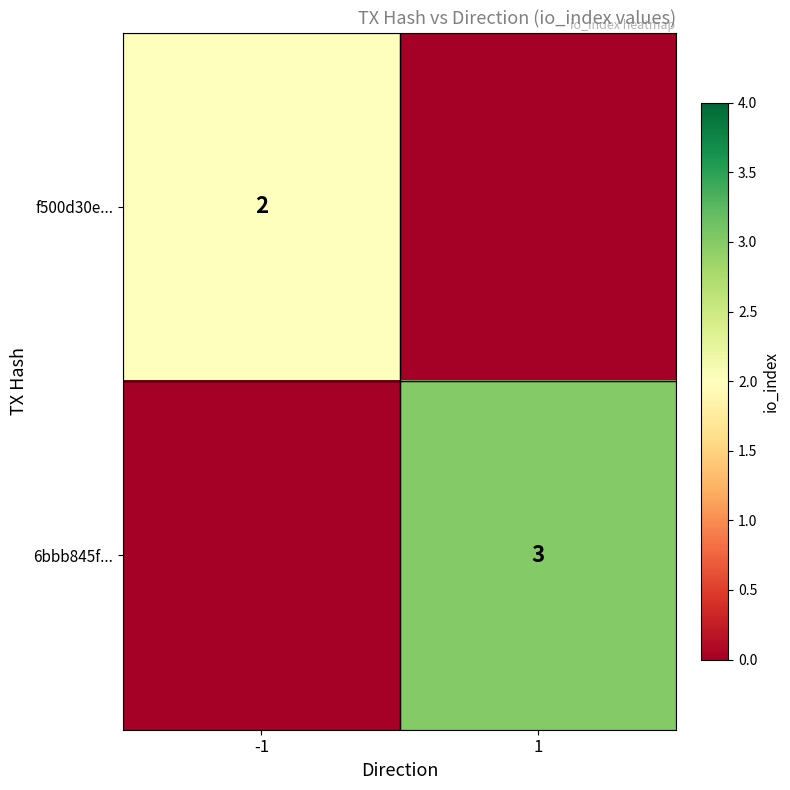

Which has a higher value, -1 or 1?

-1